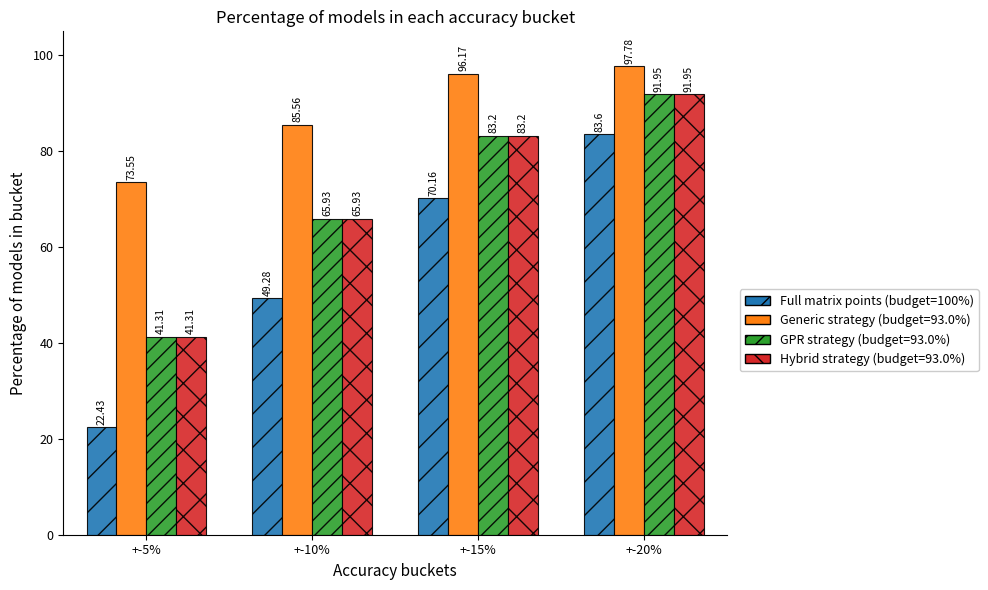

What is the difference between the second highest and second lowest values in the Hybrid strategy (budget=93.0%) series?

17.3